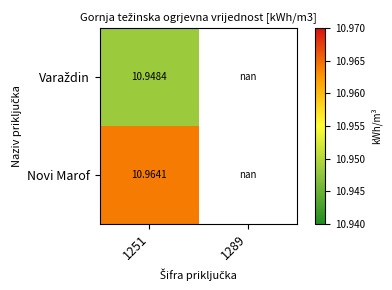

Which series has the largest range (max minus min)?

Varaždin